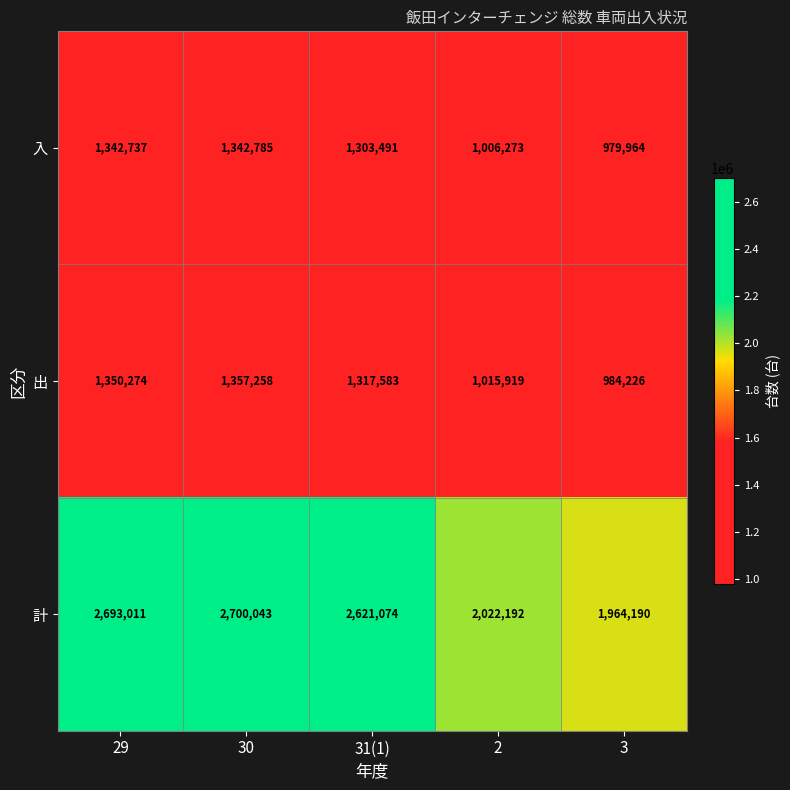

Which series has the largest range (max minus min)?

計